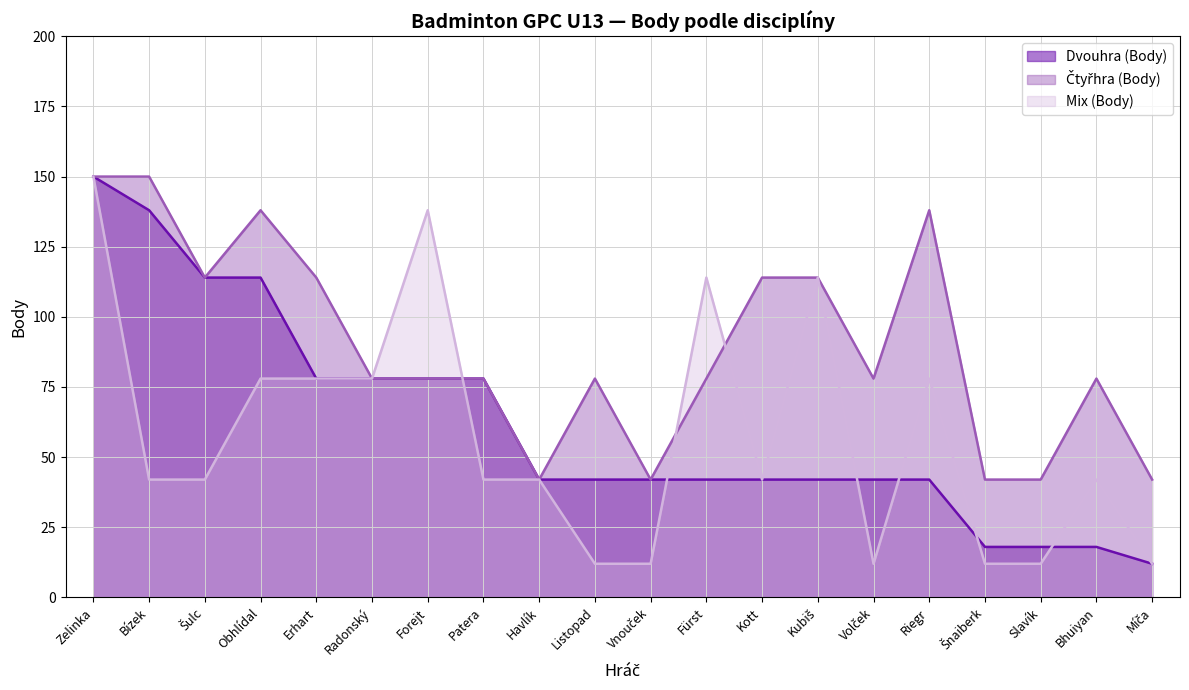

How many Dvouhra (Body) values are between 42 and 78?

12